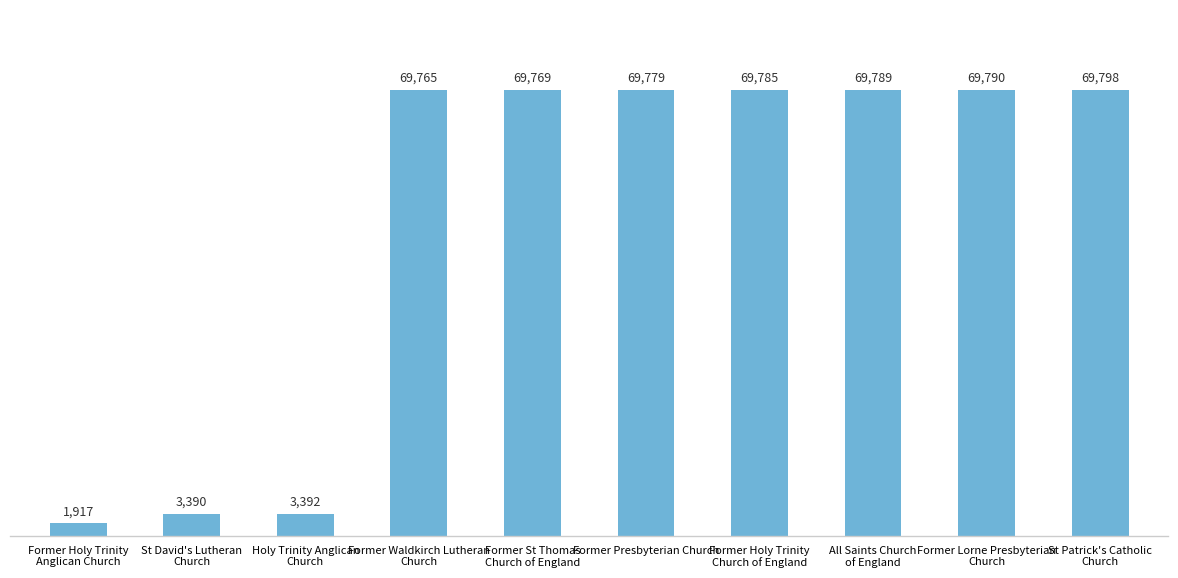

Are the bars grouped side by side (vs. stacked)?

No